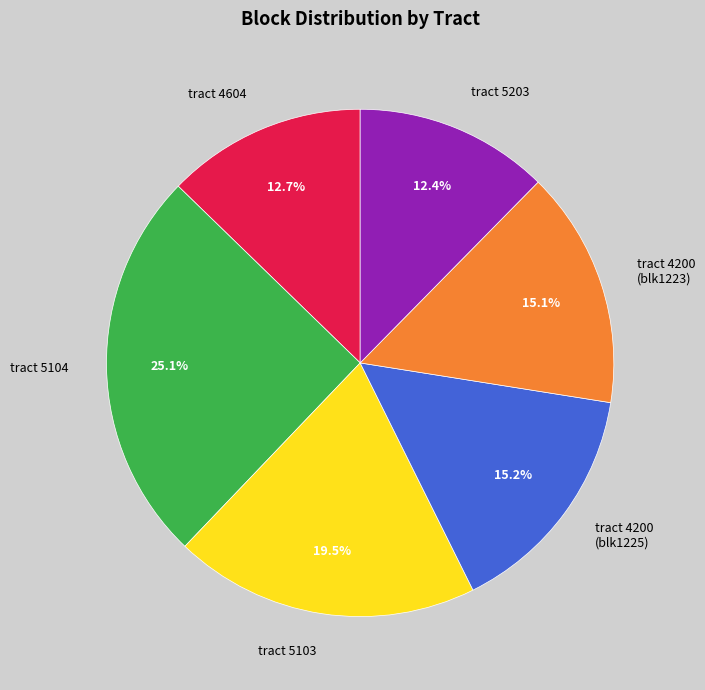

Does tract 5103 represent more than half of the total?

No